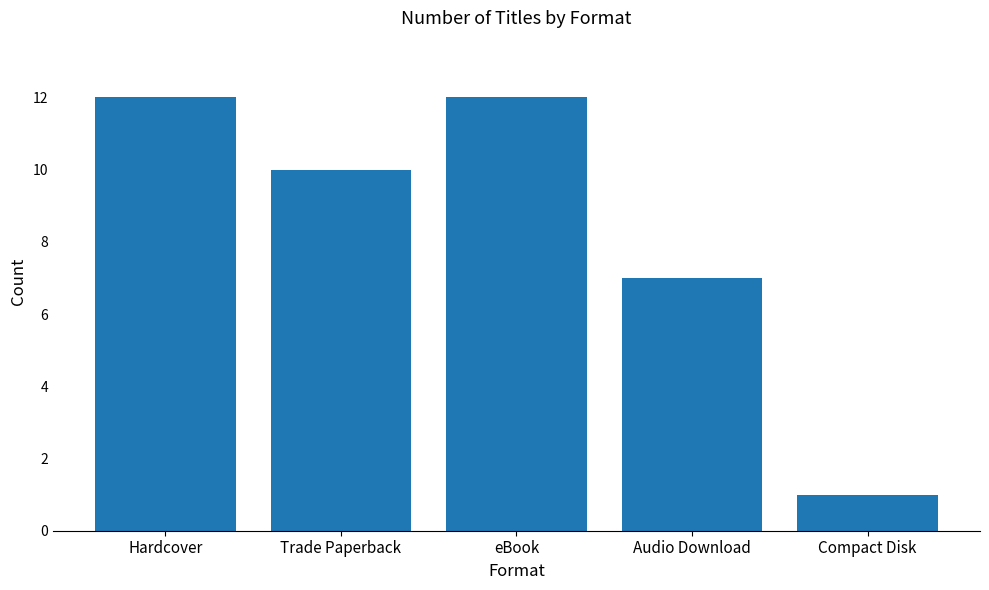

What is the value of the 5th bar from the left?

1